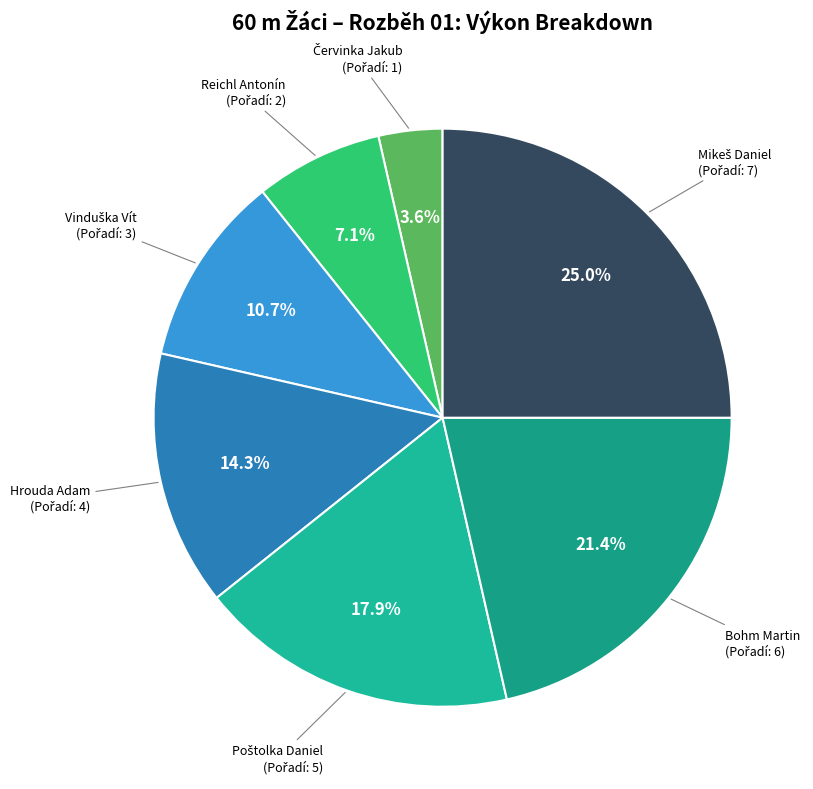

Does any single category account for the majority?

No